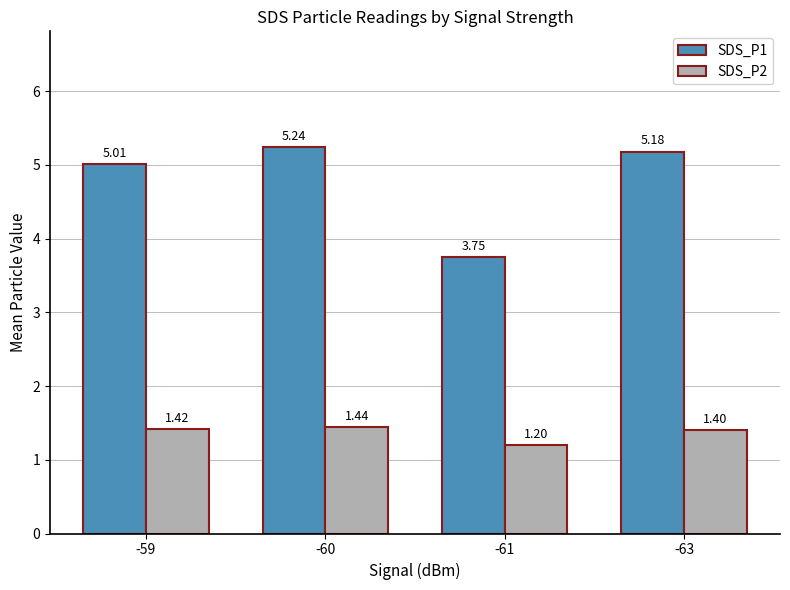

At -60, list the series in order from smallest to largest.

SDS_P2, SDS_P1